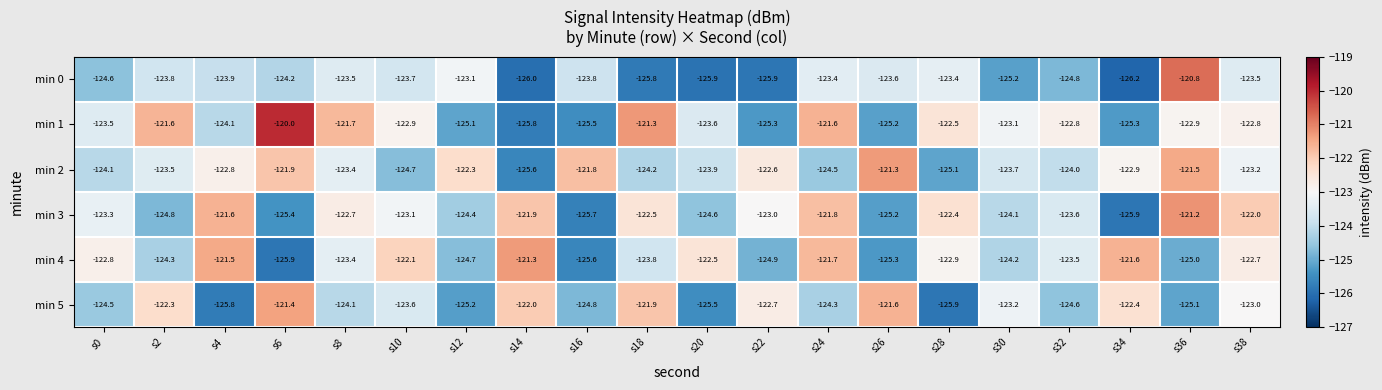

Is it true that min 5 equals -221.8 at s32?

False